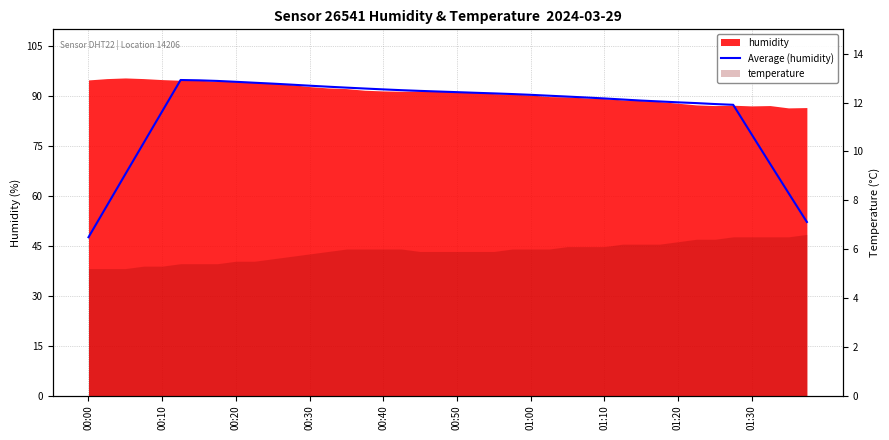

How many data points are above 90?

21